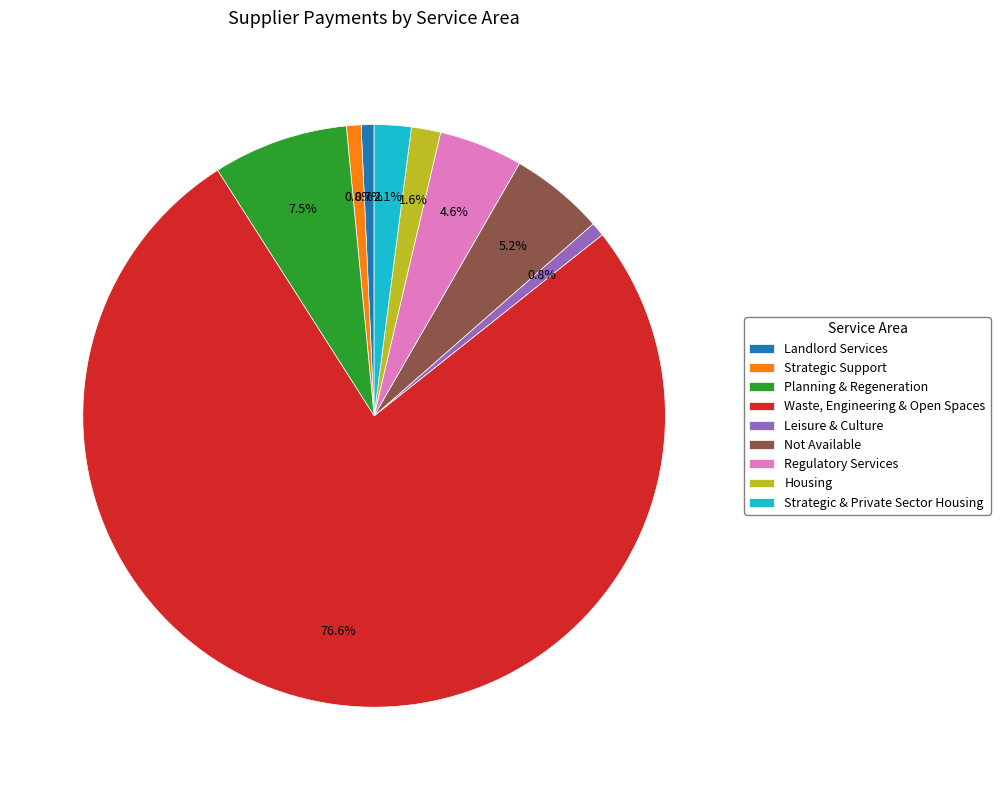

To the nearest percent, what is the difference between the largest and smallest slice percentages?

76%